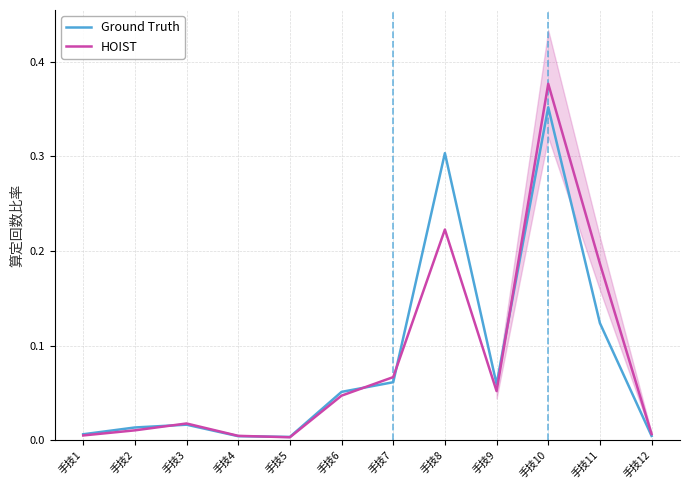

How many intersections are there between HOIST and Ground Truth?

5